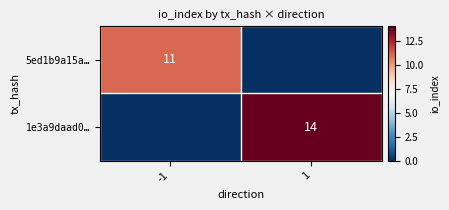

Rank the series at 1 from lowest to highest value.

5ed1b9a15a…, 1e3a9daad0…